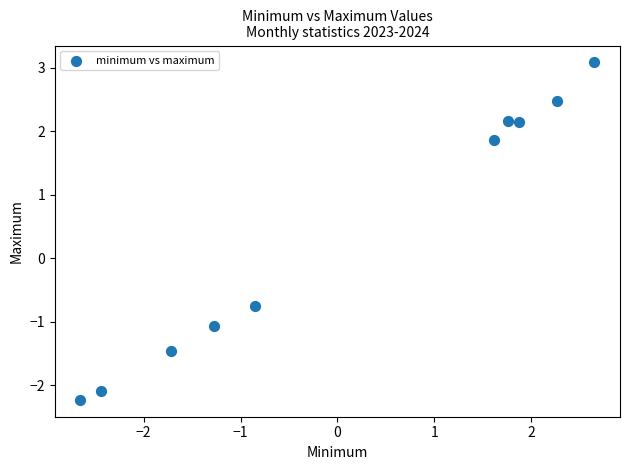

What Y value in the scatter plot is closest to 0?

-0.8